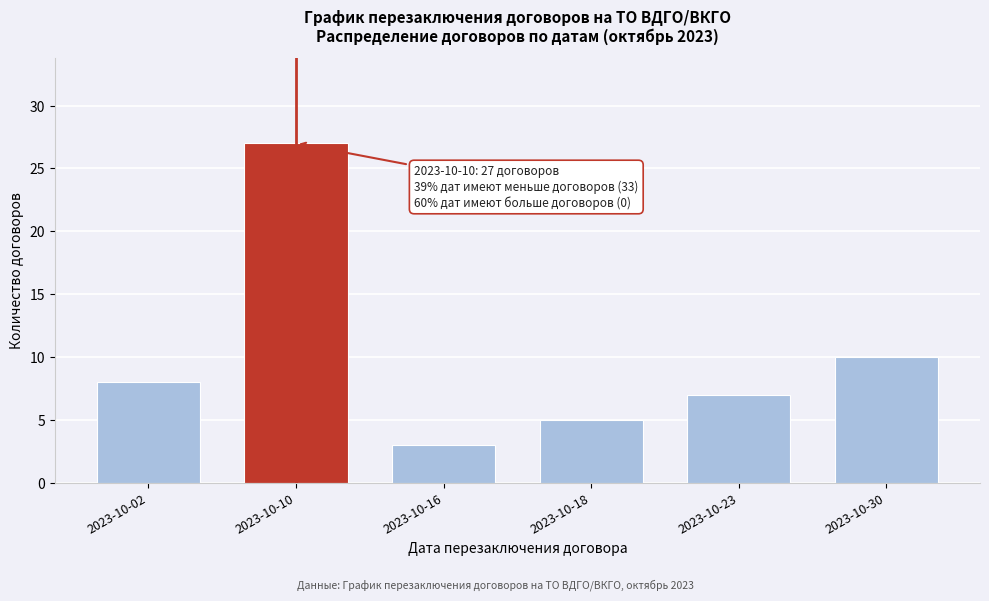

Reading right to left, what are all the values shown in this chart?

2023-10-30=10	2023-10-23=7	2023-10-18=5	2023-10-16=3	2023-10-10=27	2023-10-02=8